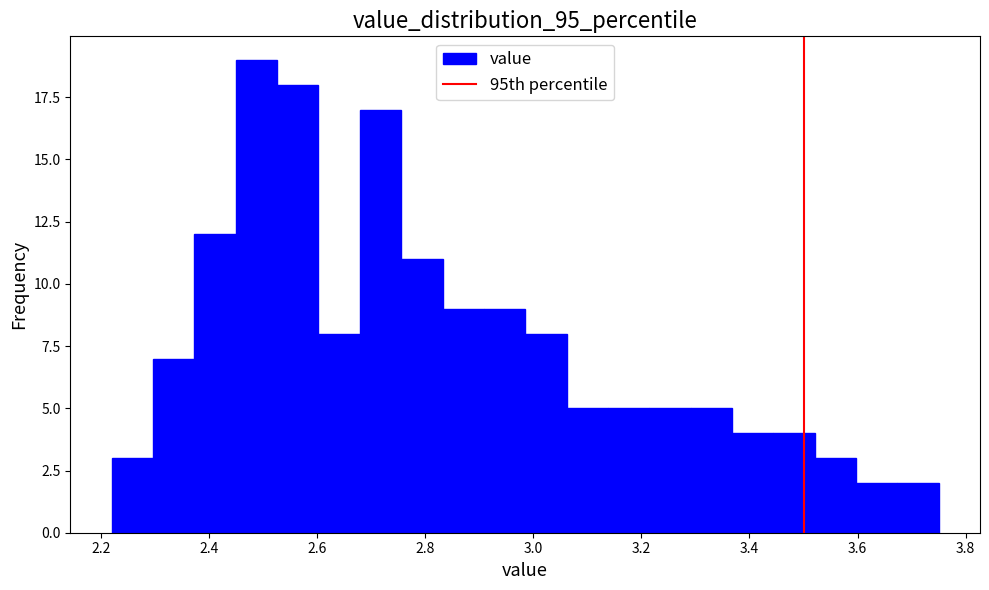

Read against the x-axis, roughly where is the centre of the tallest bar?

2.48